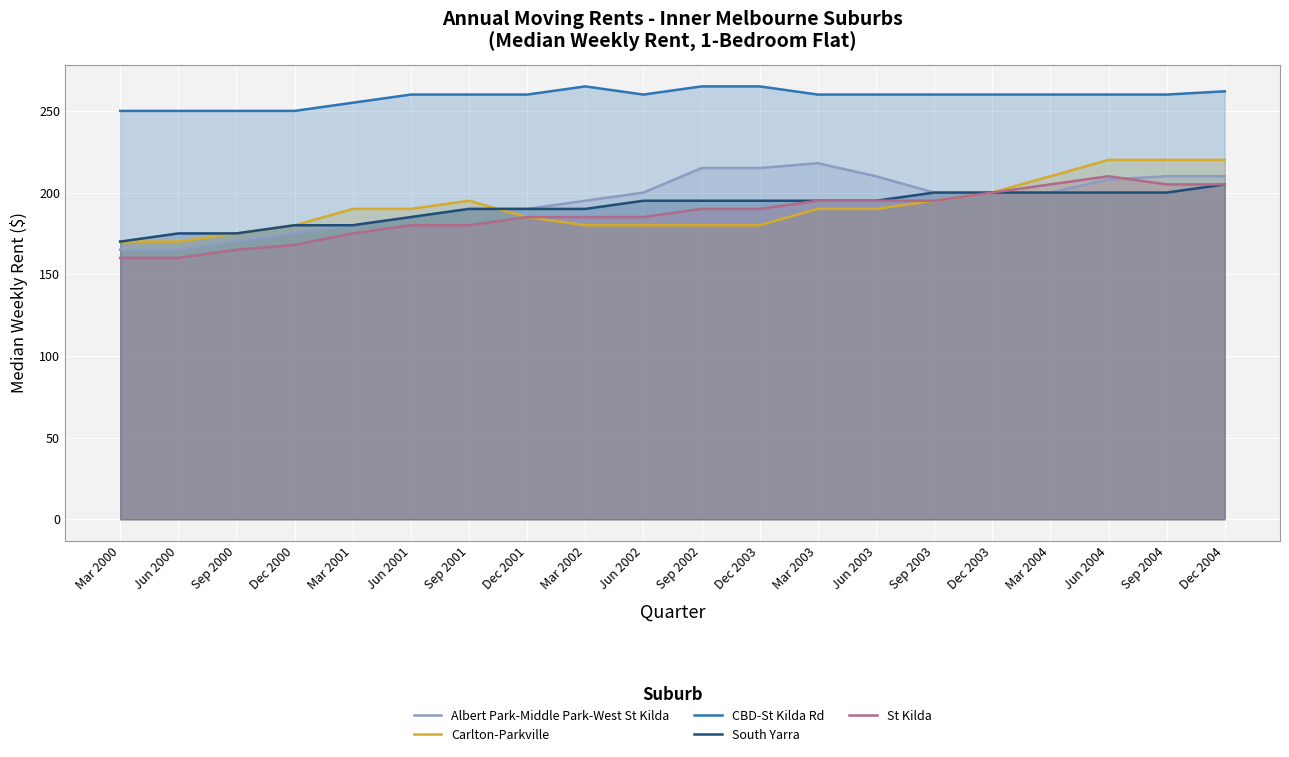

Reading left to right, extract all data points from this chart.

Albert Park-Middle Park-West St Kilda: 165	165	170	175	180	185	190	190	195	200	215	215	218	210	200	200	200	208	210	210
Carlton-Parkville: 170	170	175	180	190	190	195	185	180	180	180	180	190	190	195	200	210	220	220	220
CBD-St Kilda Rd: 250	250	250	250	255	260	260	260	265	260	265	265	260	260	260	260	260	260	260	262
South Yarra: 170	175	175	180	180	185	190	190	190	195	195	195	195	195	200	200	200	200	200	205
St Kilda: 160	160	165	168	175	180	180	185	185	185	190	190	195	195	195	200	205	210	205	205